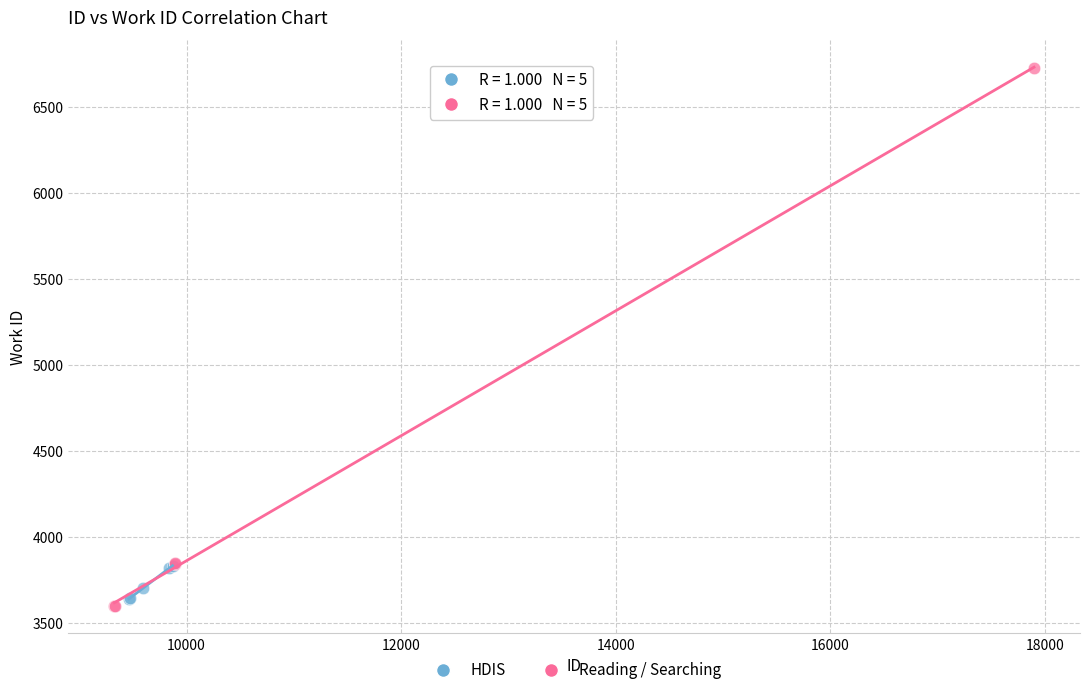

Which series contains the highest Y value?

Reading / Searching